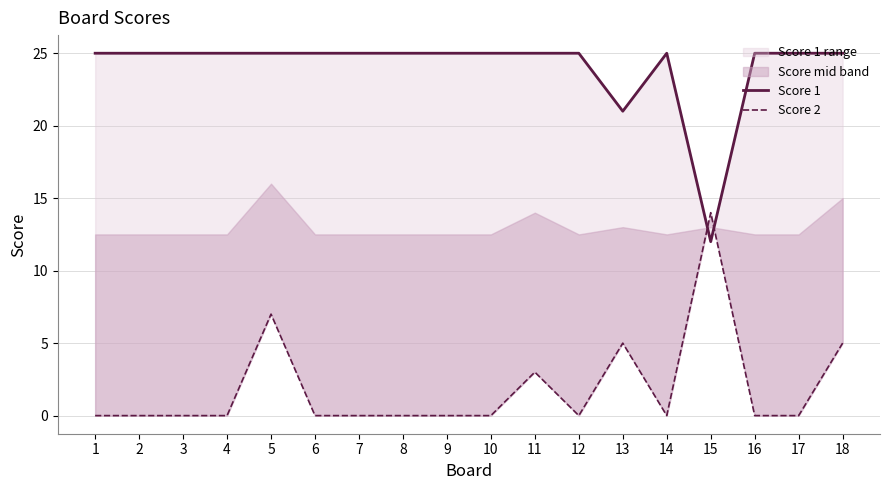

How many data points in Score 1 are less than 25?

2